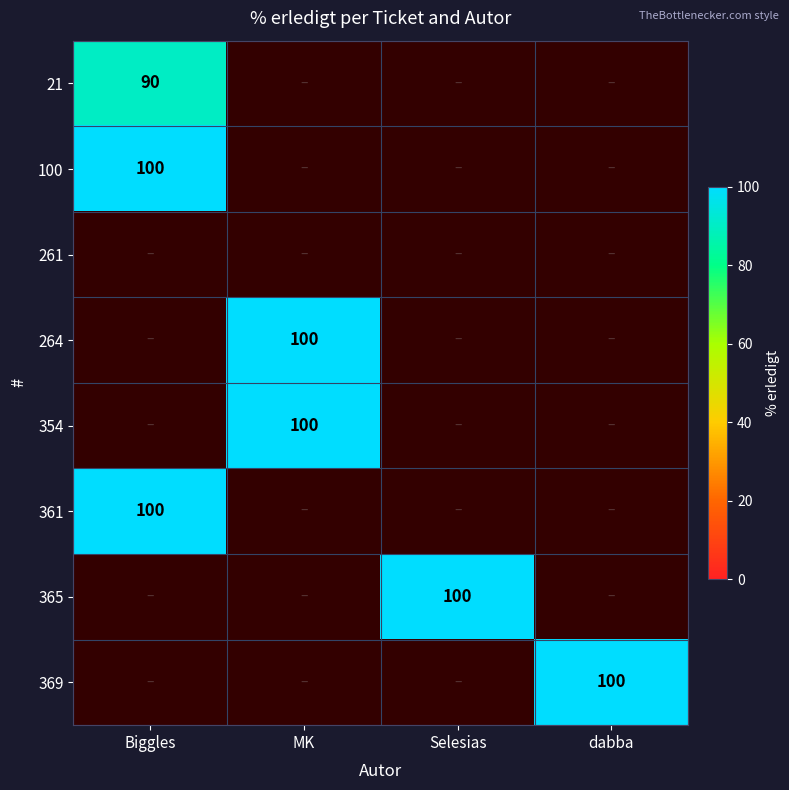

How many series are shown in this chart?

8